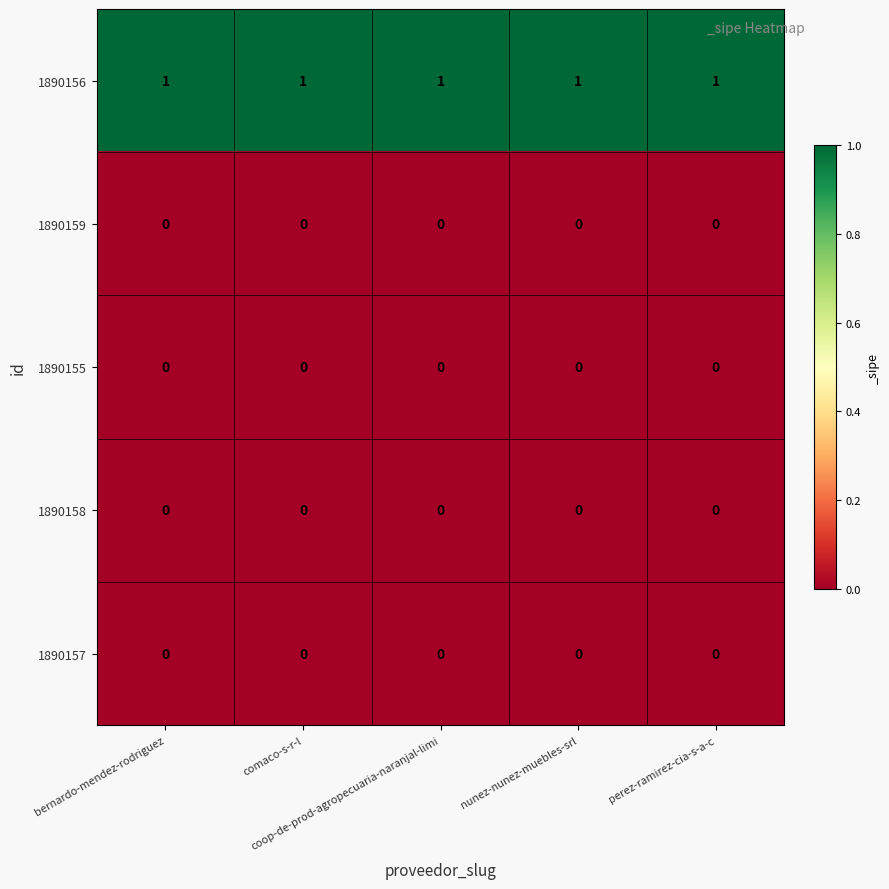

At how many categories does at least one series exceed 0?

5